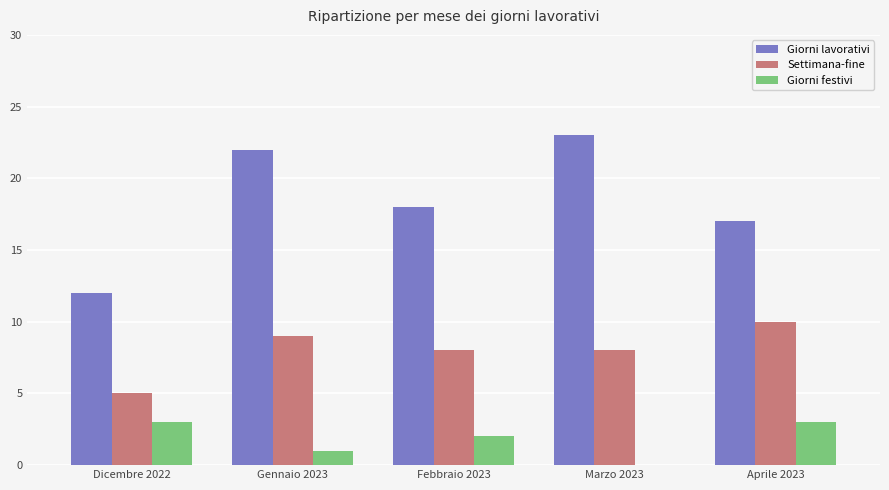

What is the sum of the Settimana-fine values at Gennaio 2023 and Marzo 2023?

17